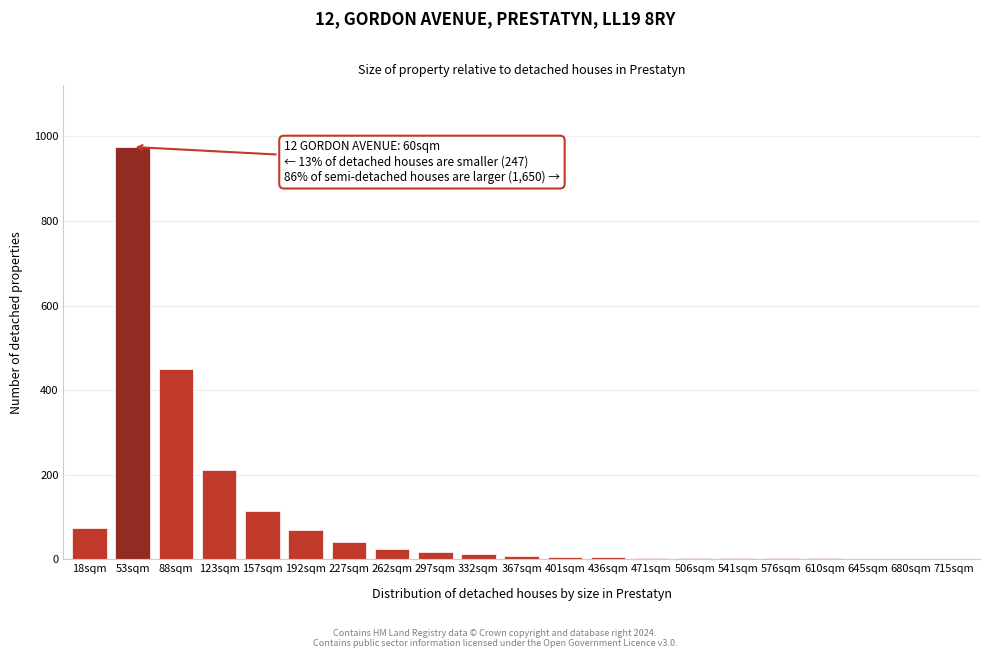

What is the maximum value shown in the chart?

975